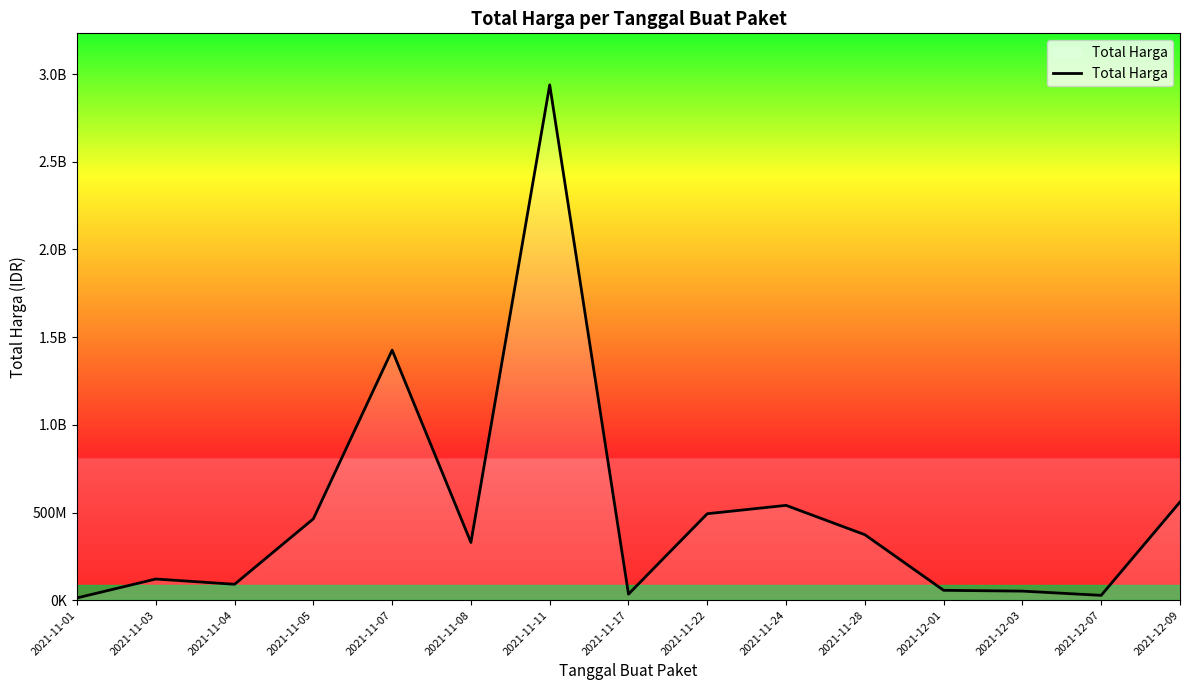

Rank the categories by value from lowest to highest.

2021-11-01, 2021-12-07, 2021-11-17, 2021-12-03, 2021-12-01, 2021-11-04, 2021-11-03, 2021-11-08, 2021-11-28, 2021-11-05, 2021-11-22, 2021-11-24, 2021-12-09, 2021-11-07, 2021-11-11